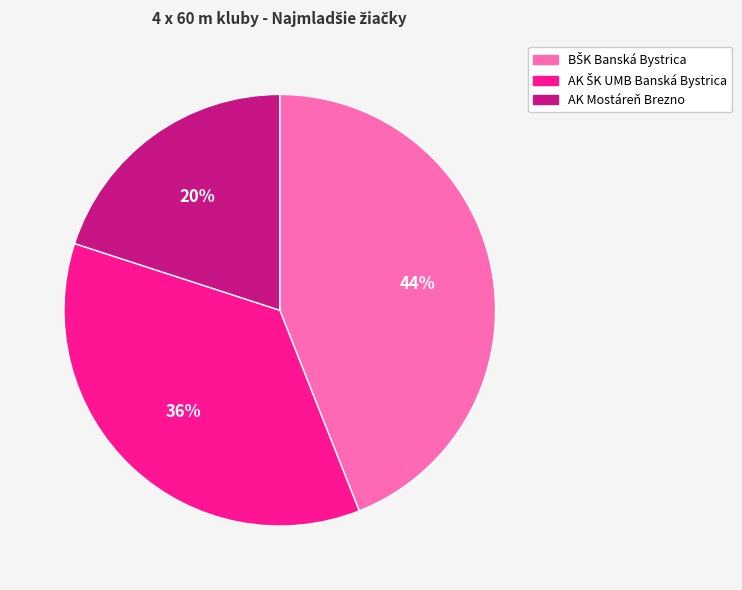

How many segments does this pie chart have?

3